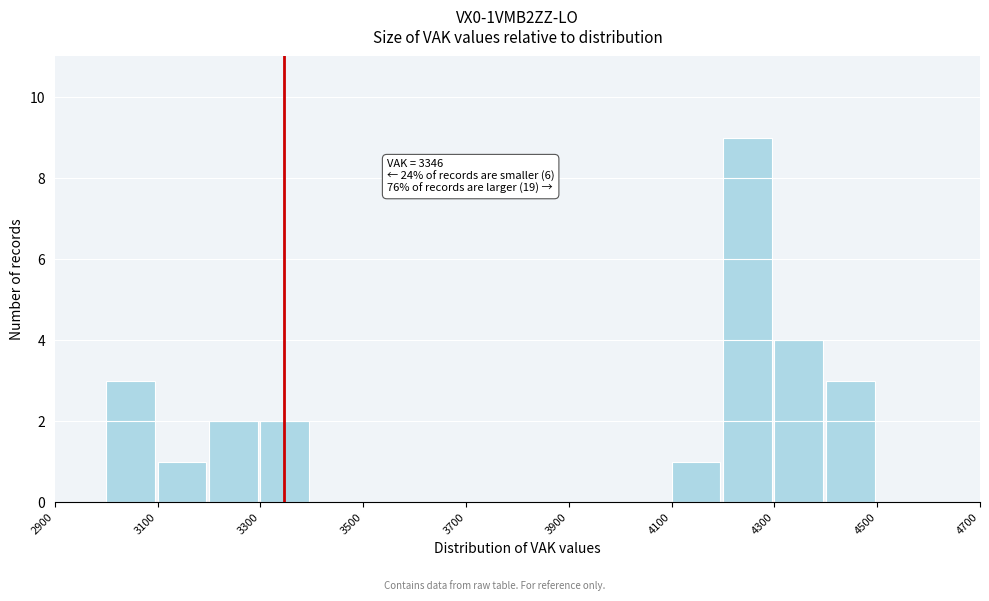

Over which range of the x-axis is the bar tallest?

4200 to 4300